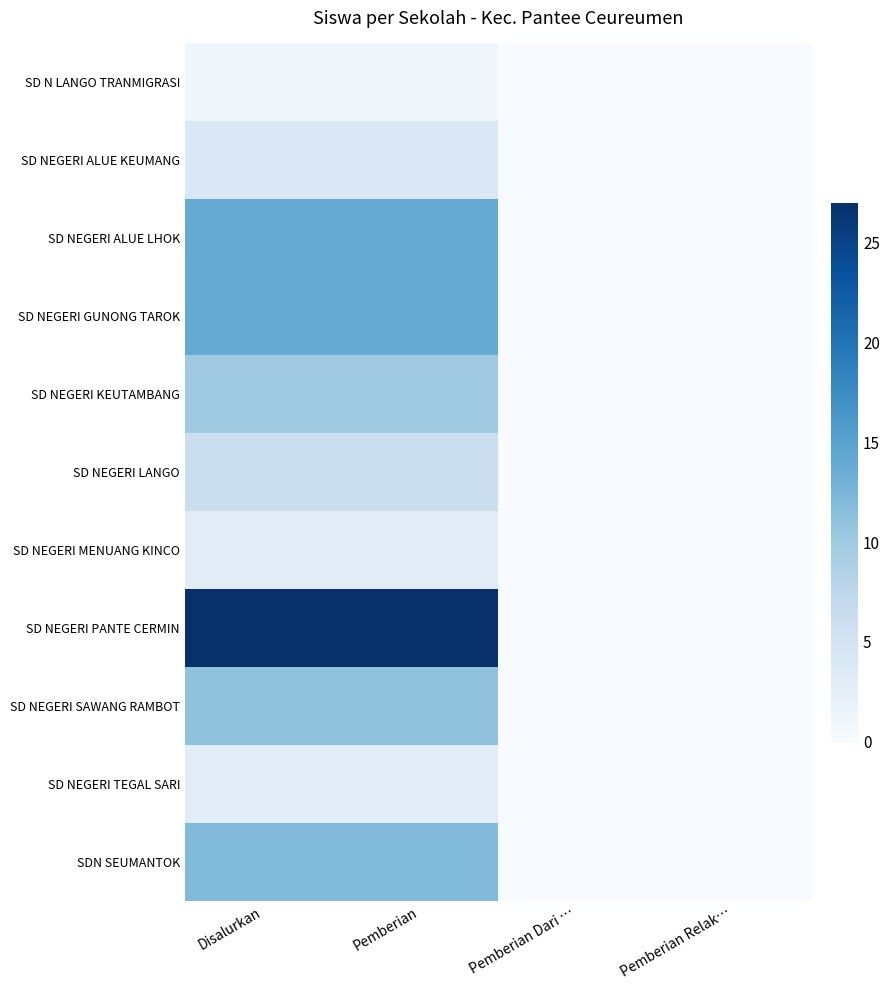

Reading right to left, extract all data points from this chart.

SD N LANGO TRANMIGRASI: Pemberian Relak…=0	Pemberian Dari …=0	Pemberian=1	Disalurkan=1
SD NEGERI ALUE KEUMANG: Pemberian Relak…=0	Pemberian Dari …=0	Pemberian=4	Disalurkan=4
SD NEGERI ALUE LHOK: Pemberian Relak…=0	Pemberian Dari …=0	Pemberian=14	Disalurkan=14
SD NEGERI GUNONG TAROK: Pemberian Relak…=0	Pemberian Dari …=0	Pemberian=14	Disalurkan=14
SD NEGERI KEUTAMBANG: Pemberian Relak…=0	Pemberian Dari …=0	Pemberian=10	Disalurkan=10
SD NEGERI LANGO: Pemberian Relak…=0	Pemberian Dari …=0	Pemberian=6	Disalurkan=6
SD NEGERI MENUANG KINCO: Pemberian Relak…=0	Pemberian Dari …=0	Pemberian=3	Disalurkan=3
SD NEGERI PANTE CERMIN: Pemberian Relak…=0	Pemberian Dari …=0	Pemberian=27	Disalurkan=27
SD NEGERI SAWANG RAMBOT: Pemberian Relak…=0	Pemberian Dari …=0	Pemberian=11	Disalurkan=11
SD NEGERI TEGAL SARI: Pemberian Relak…=0	Pemberian Dari …=0	Pemberian=3	Disalurkan=3
SDN SEUMANTOK: Pemberian Relak…=0	Pemberian Dari …=0	Pemberian=12	Disalurkan=12